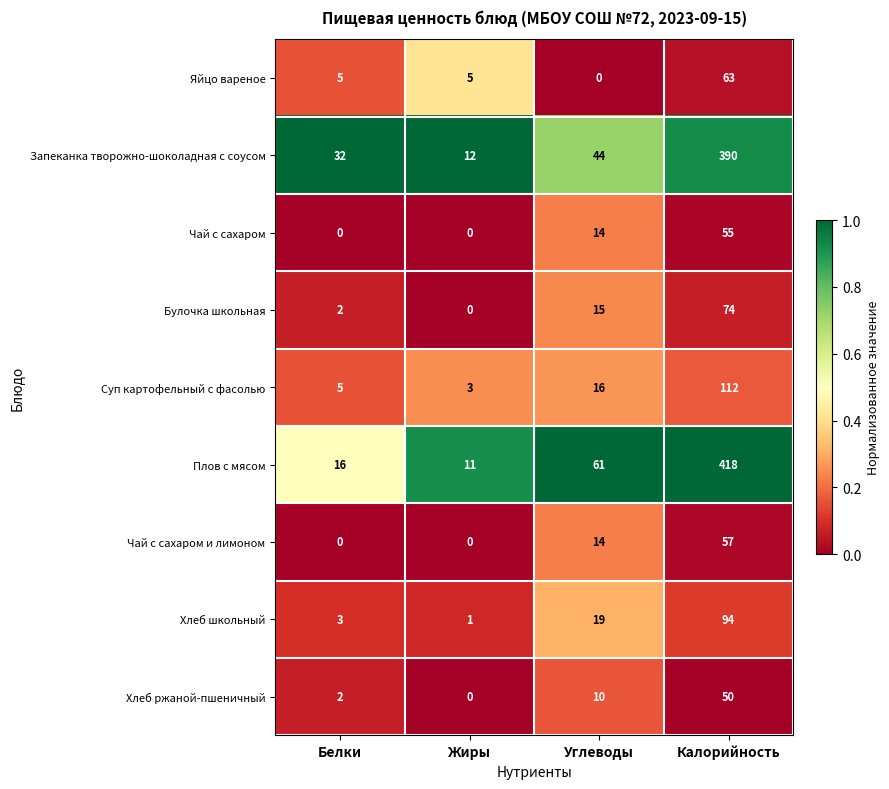

Which series has the largest total across all categories?

Плов с мясом